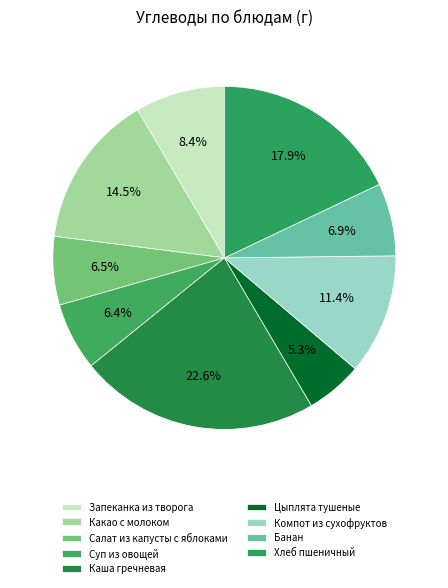

How many segments does this pie chart have?

9